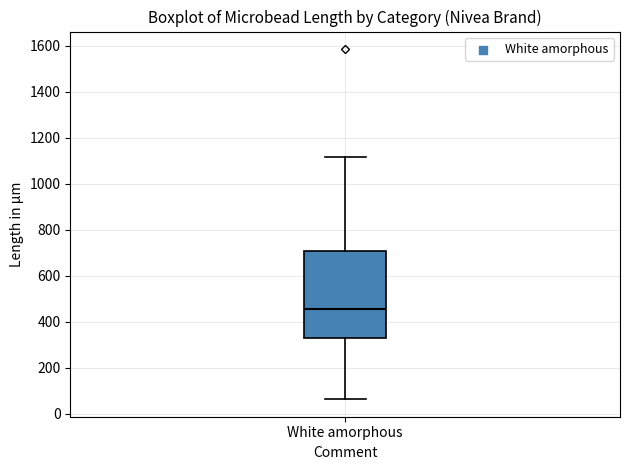

Read this box plot against the y-axis: the position of the median line, the range covered by the box, and the ends of both whiskers. The values are not printed on the chart, so give them approximately, as read against the axis.

median 460, box 320 to 700, whiskers 60 to 1120